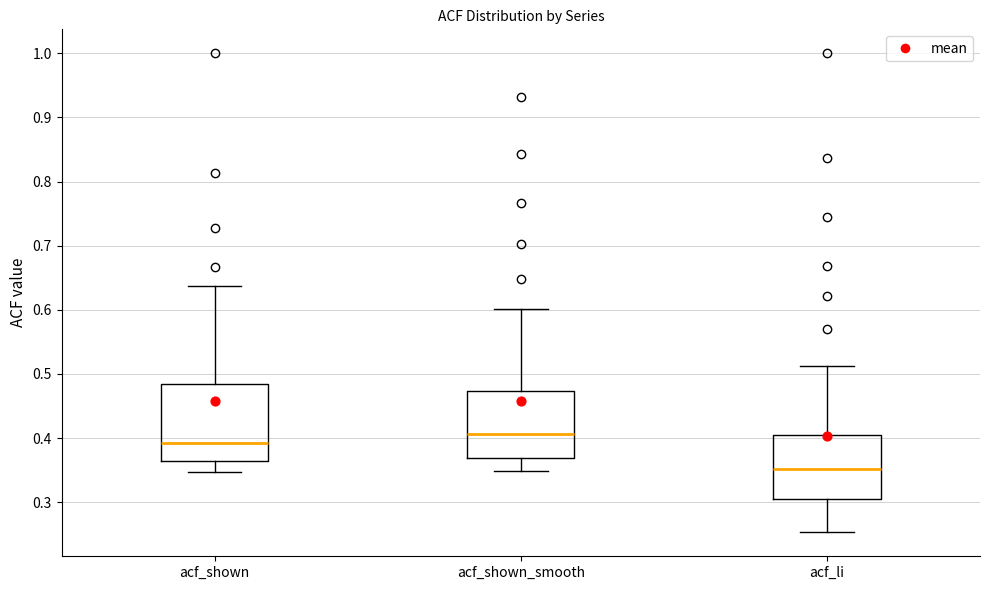

Reading left to right, transcribe this box plot: for each box, give where its median line is, the range the box spans, and where its two whiskers end, as read against the y-axis. The values are not printed on the chart, so give them approximately, as read against the axis.

acf_shown: median 0.39, box 0.36 to 0.48, whiskers 0.35 to 0.64
acf_shown_smooth: median 0.41, box 0.37 to 0.47, whiskers 0.35 to 0.60
acf_li: median 0.35, box 0.30 to 0.40, whiskers 0.25 to 0.51